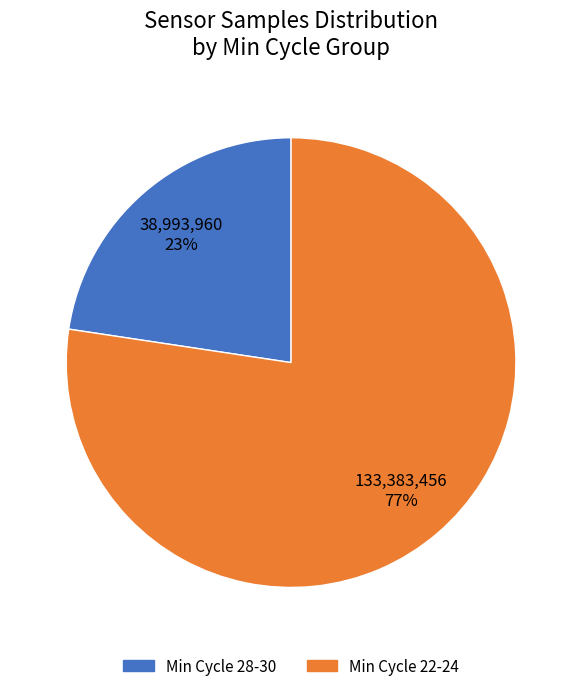

To the nearest percent, what is the average slice percentage?

50%